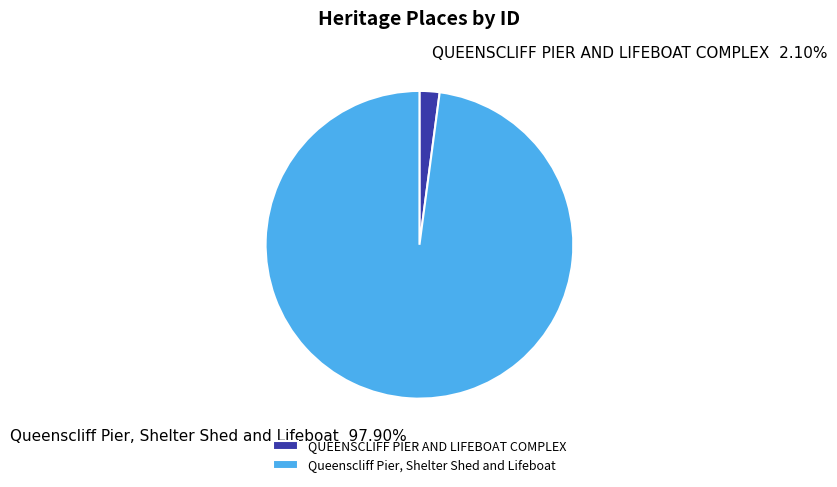

Which category accounts for the majority?

Queenscliff Pier, Shelter Shed and Lifeboat